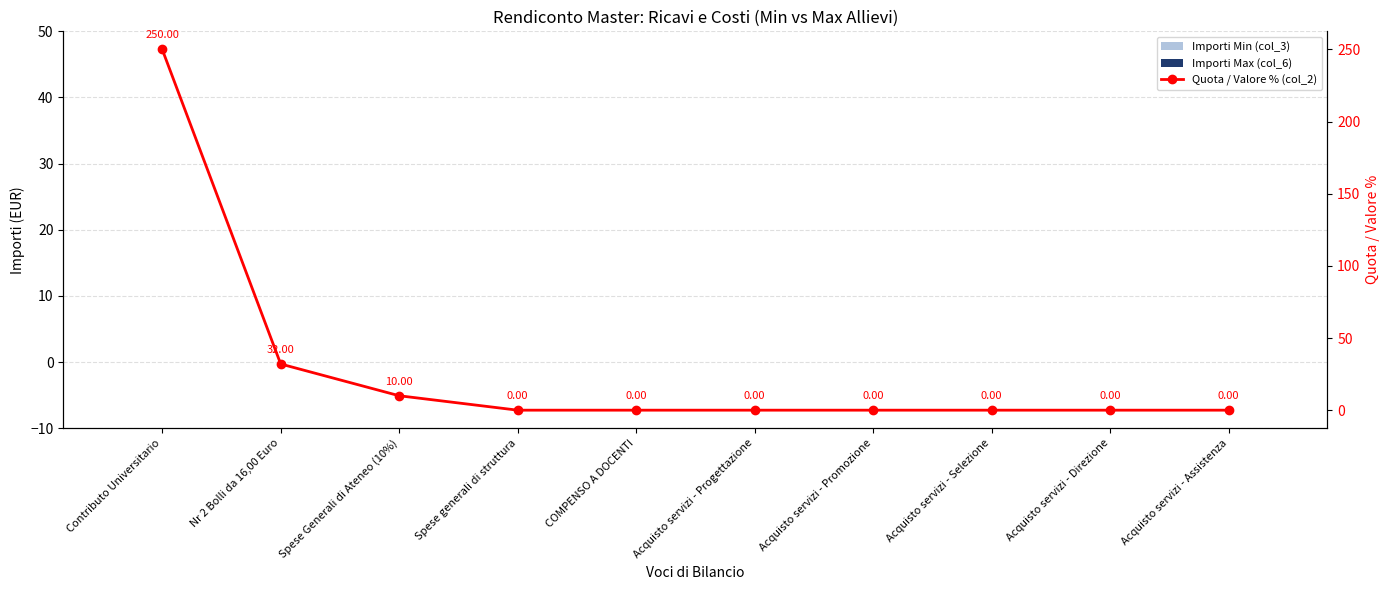

The value of Importi Max (col_6) at Acquisto servizi - Direzione is 0. True or false?

True